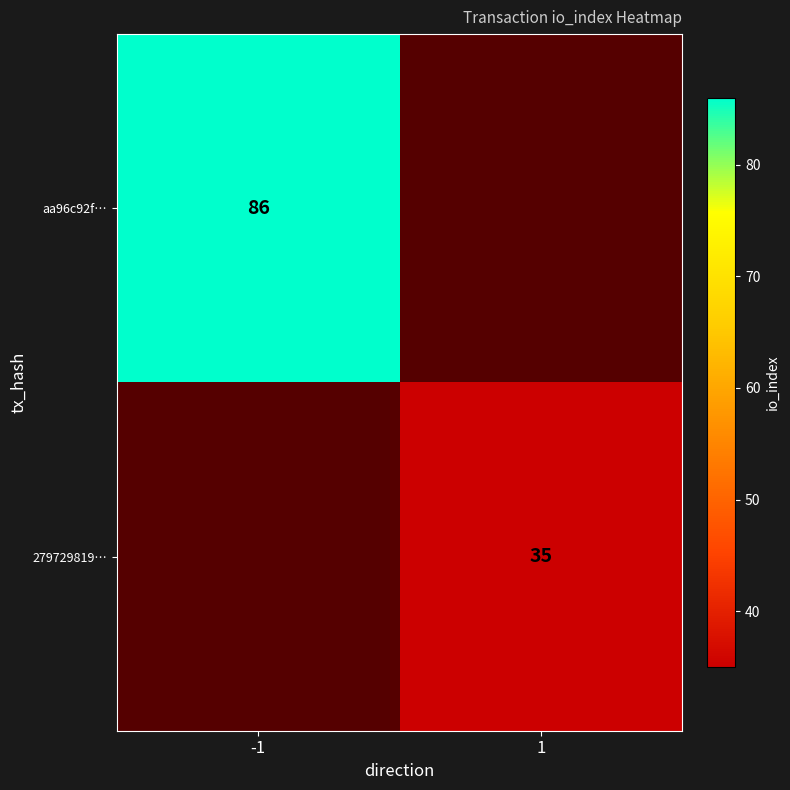

The value of 279729819… at 1 is 35. True or false?

True